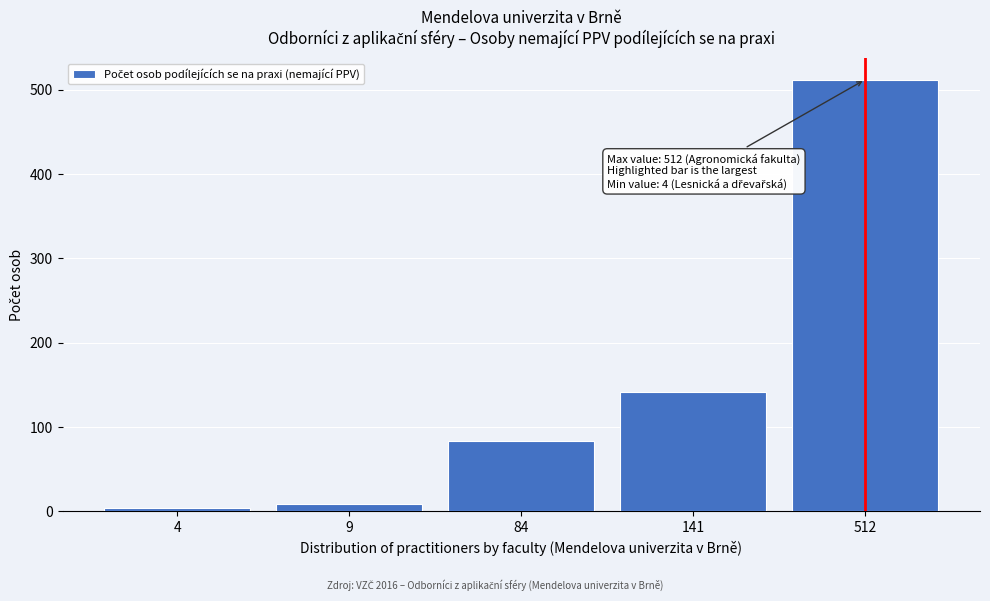

Reading left to right, transcribe all the data shown in this chart.

4	9	84	141	512